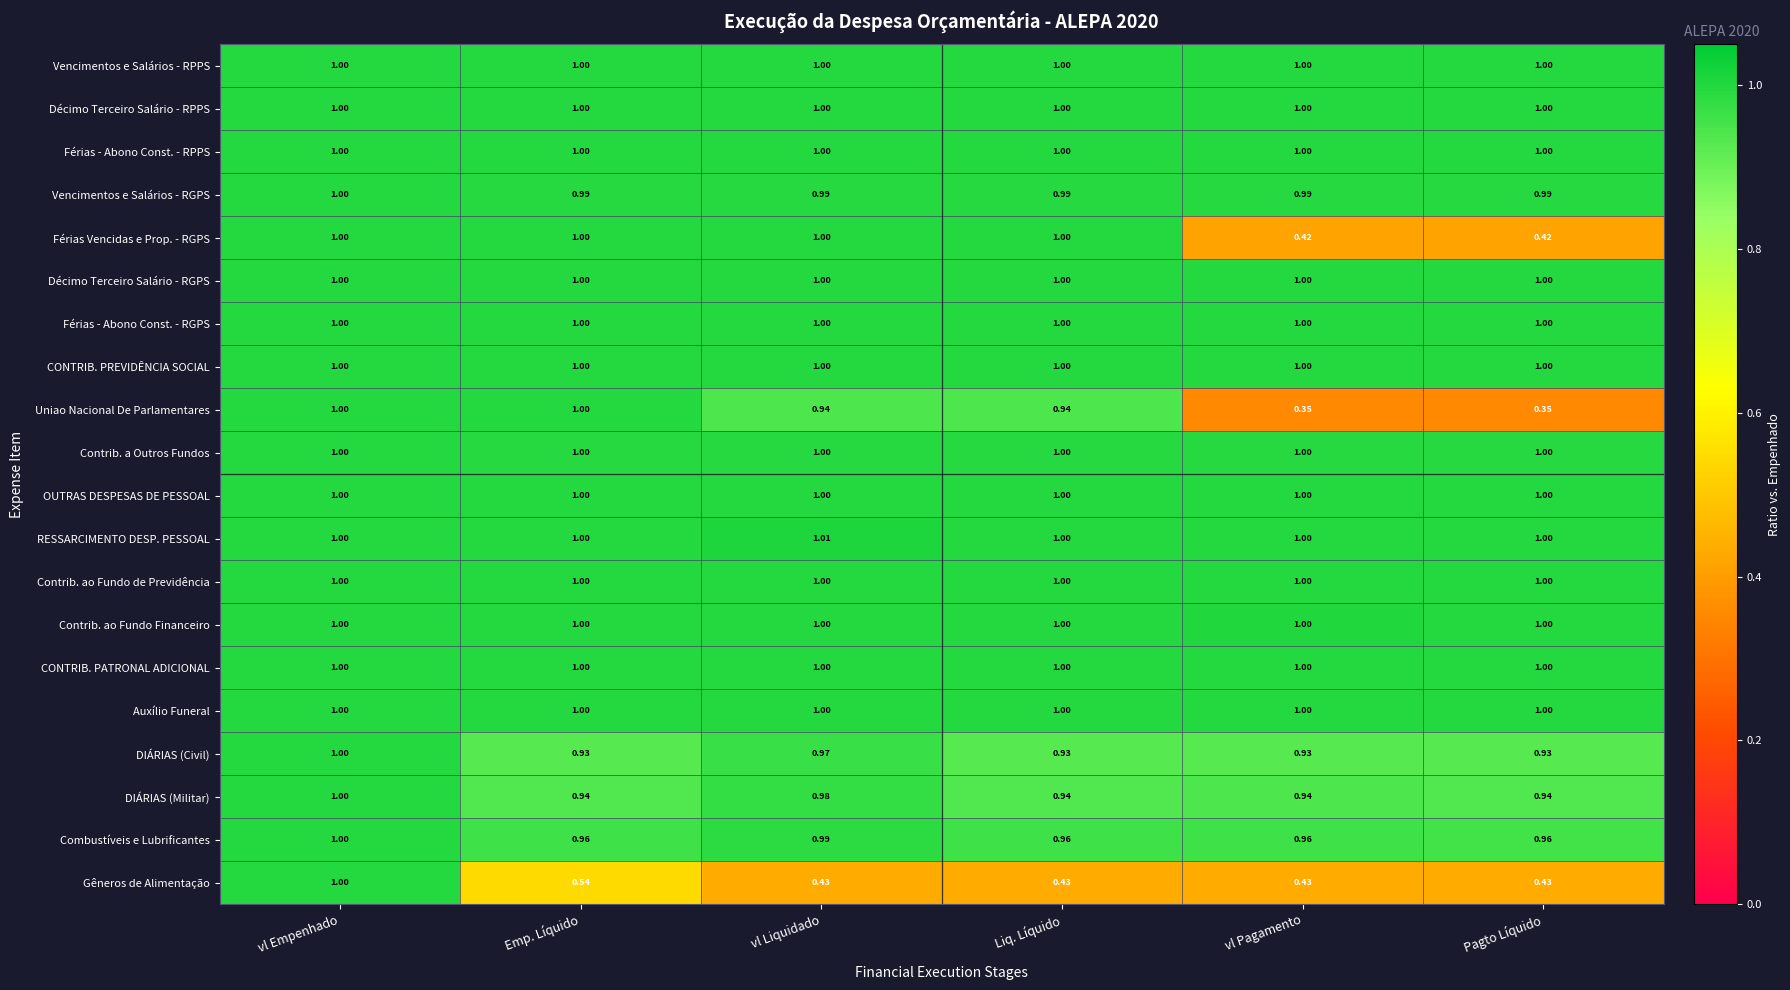

Which category has the highest value across all series?

vl Liquidado